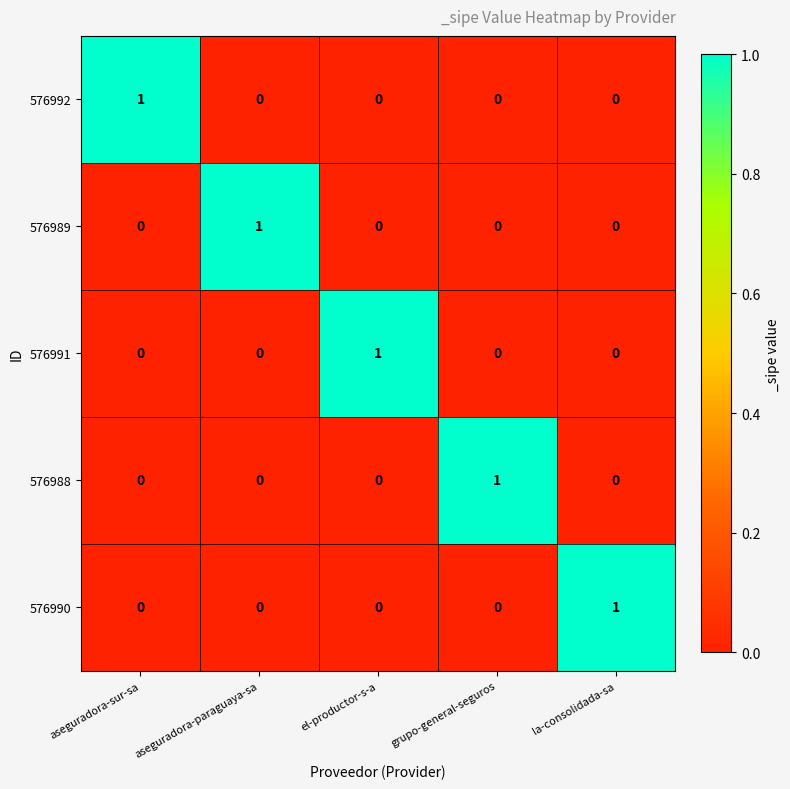

Which category has the highest value in the 576991 series?

el-productor-s-a